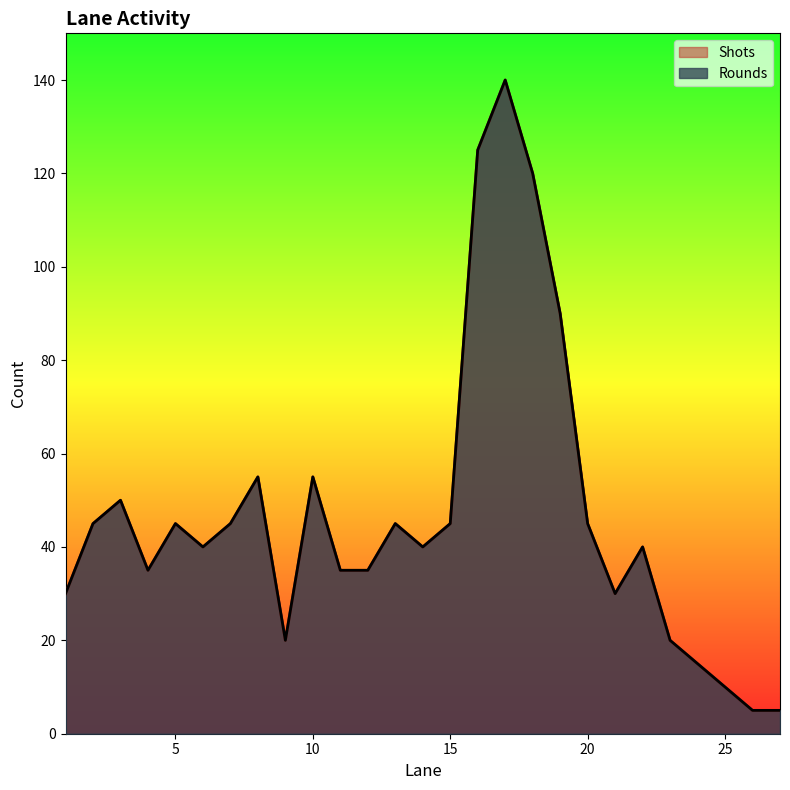

Which series has the largest range (max minus min)?

Rounds